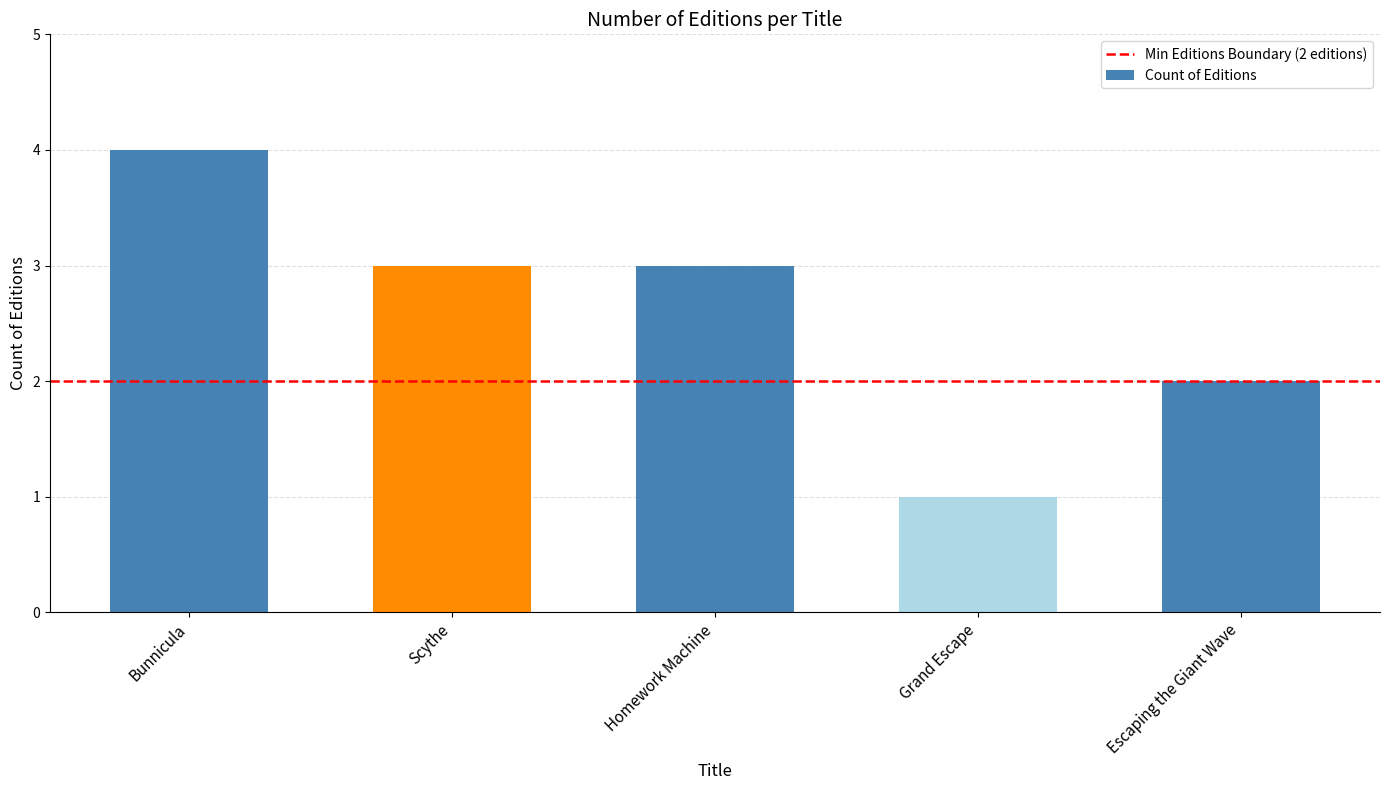

What position from the left is Escaping the Giant Wave?

5